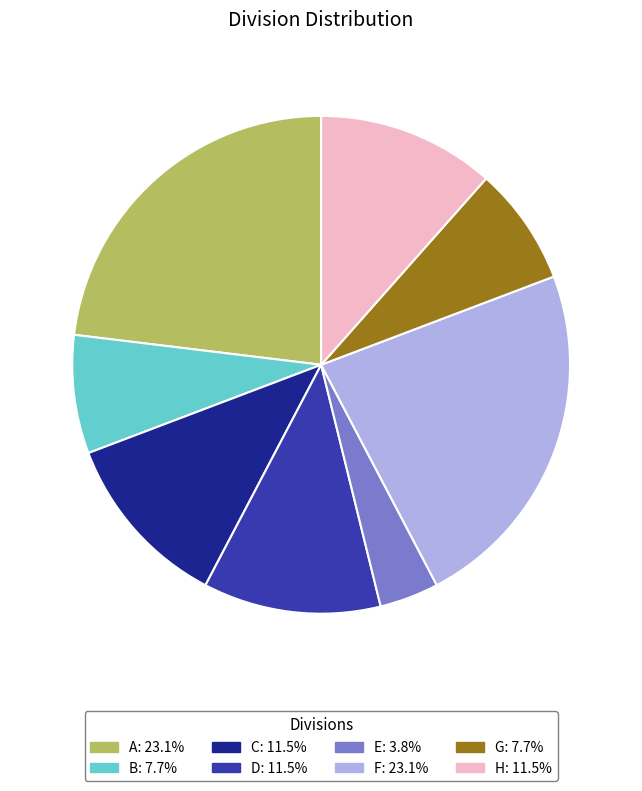

Does F: 23.1% represent more than half of the total?

No